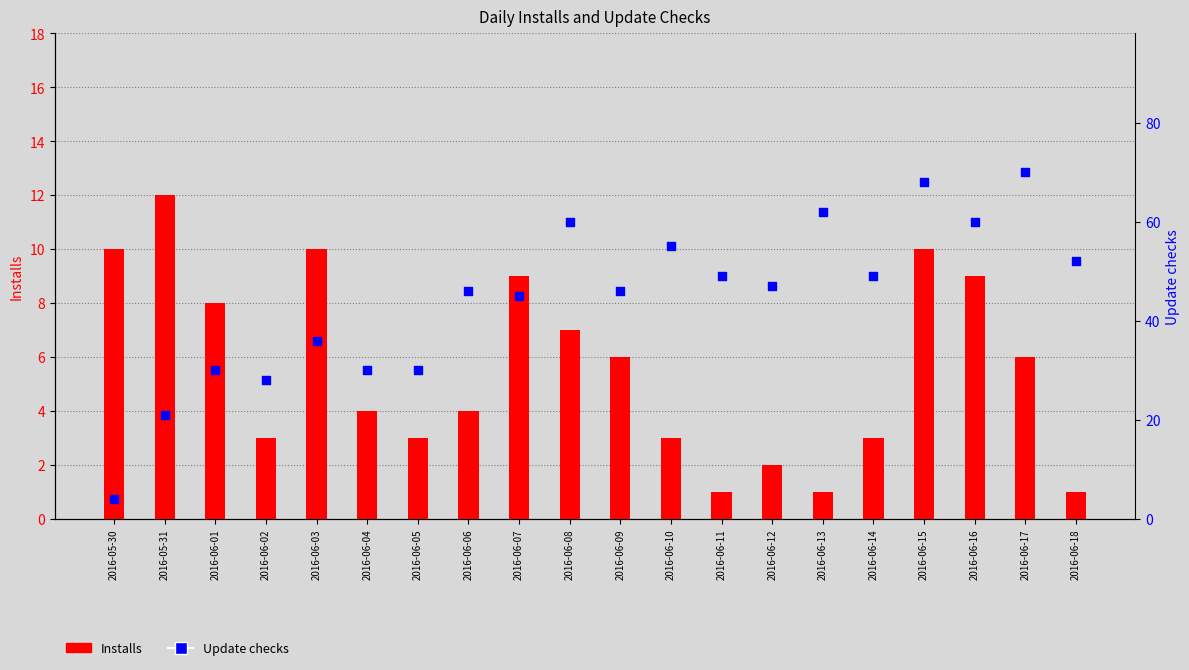

At which category is the sum across all series the highest?

2016-06-15